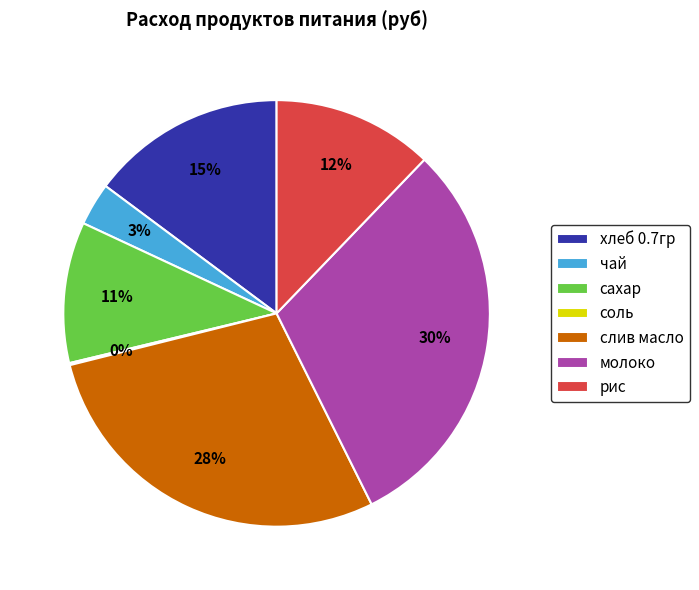

Is there any slice that represents more than half of the pie?

No